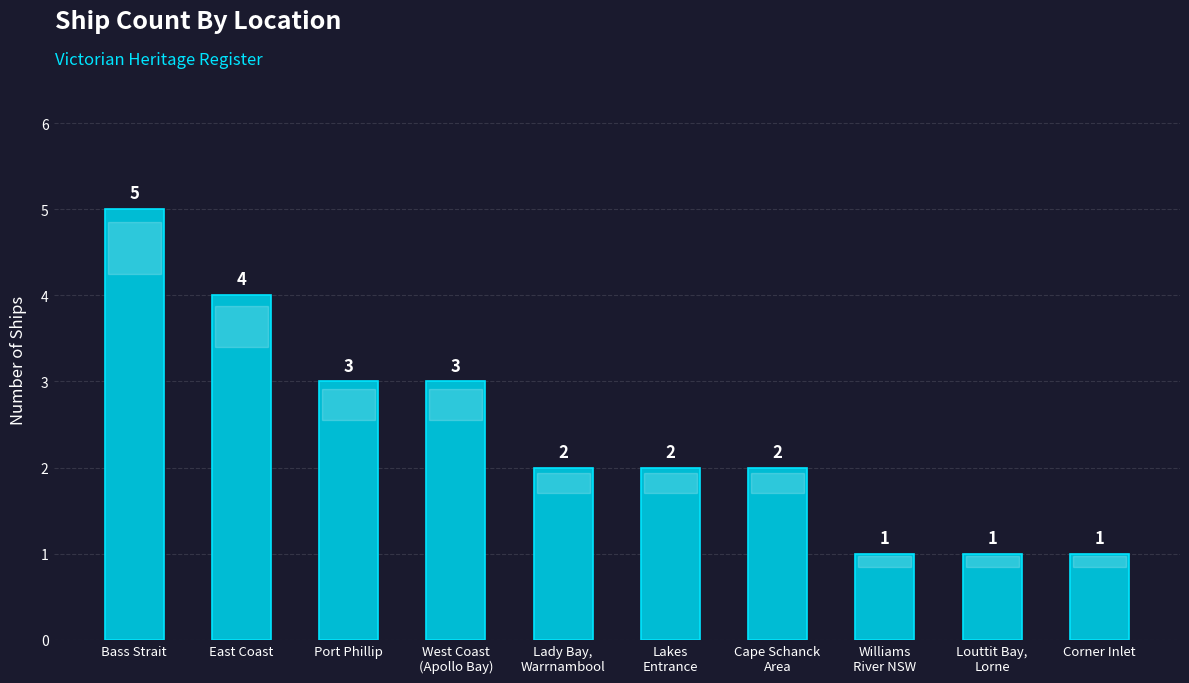

At which label does the data first exceed 2?

Bass Strait